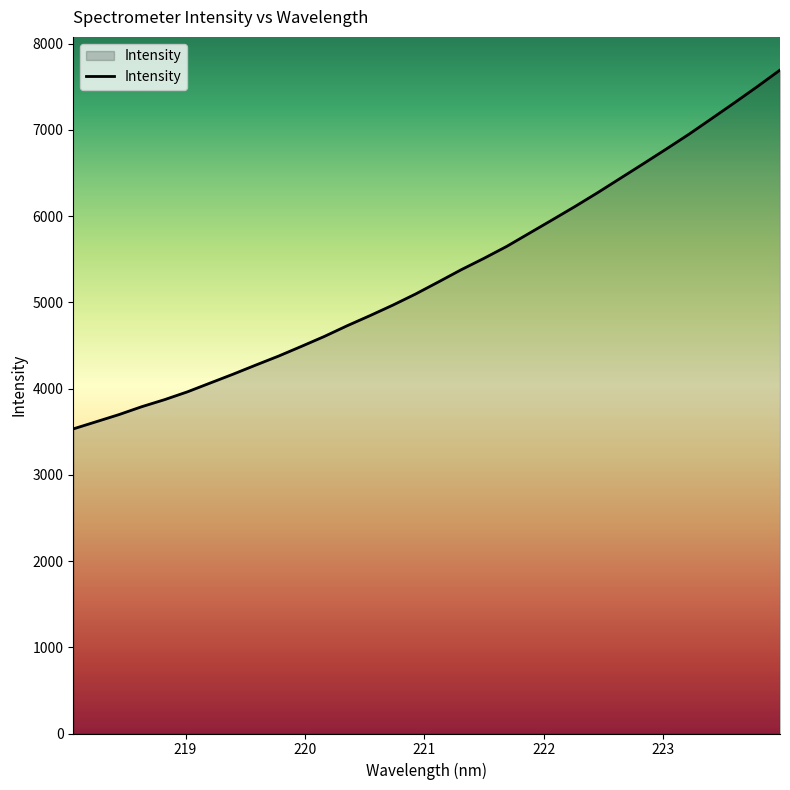

What is the smallest value displayed?

3532.7